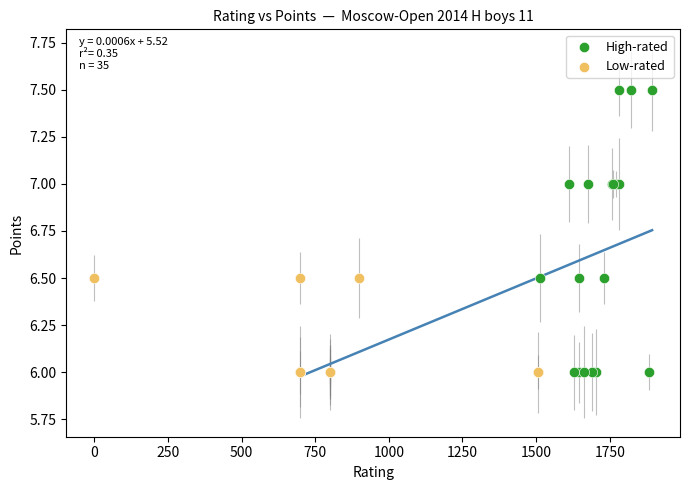

Which series reaches the maximum Y coordinate?

High-rated